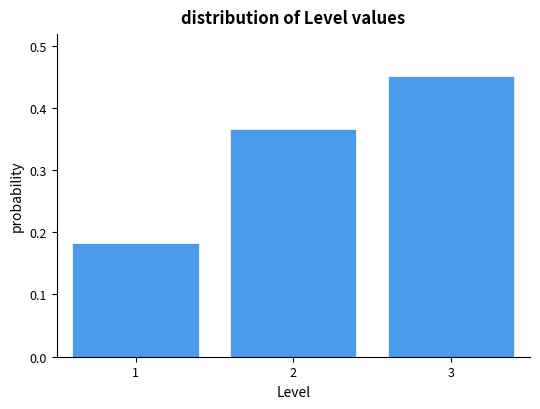

Reading left to right, list every bar in this chart as the range it spans on the x-axis followed by its height. The values are not printed on the chart, so give them approximately, as read against the axis.

0.5 to 1.5: 0.18
1.5 to 2.5: 0.37
2.5 to 3.5: 0.45